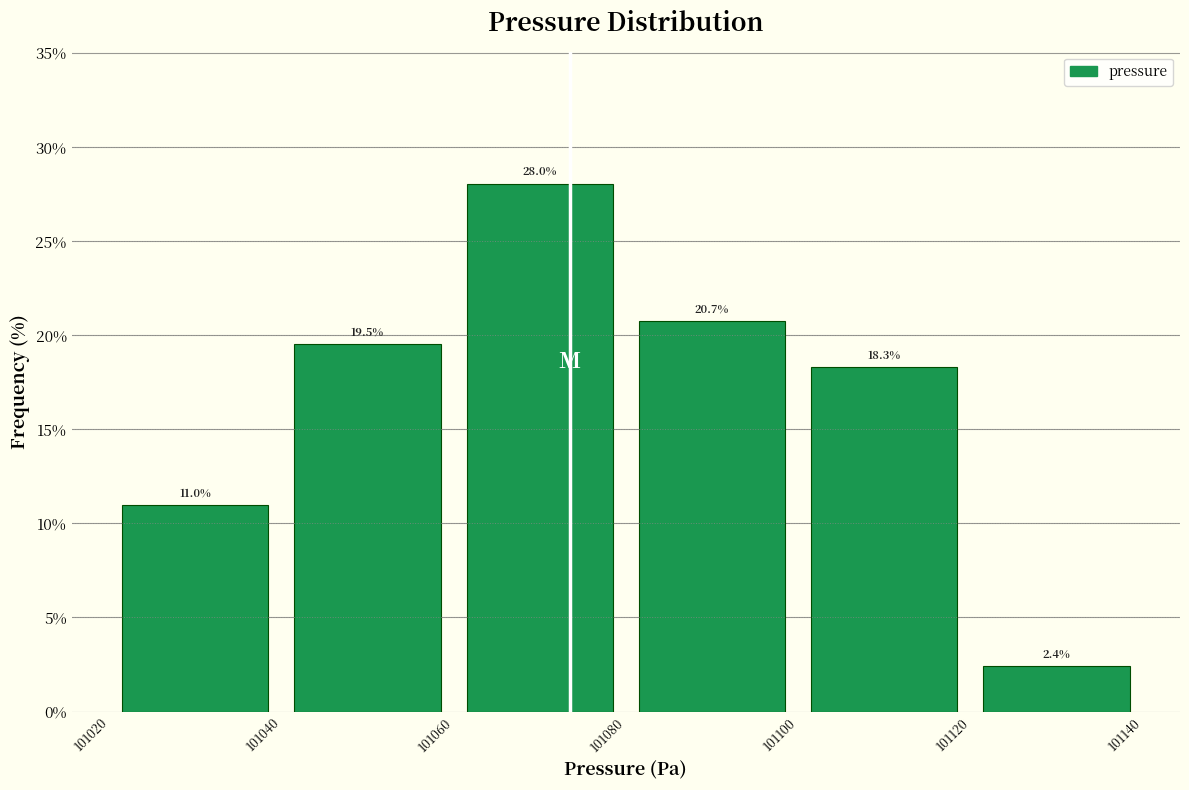

Reading left to right, transcribe this chart: for each bar, give the range it covers on the x-axis and its height.

101020 to 101040: 11.0
101040 to 101060: 19.5
101060 to 101080: 28.0
101080 to 101100: 20.7
101100 to 101120: 18.3
101120 to 101140: 2.4